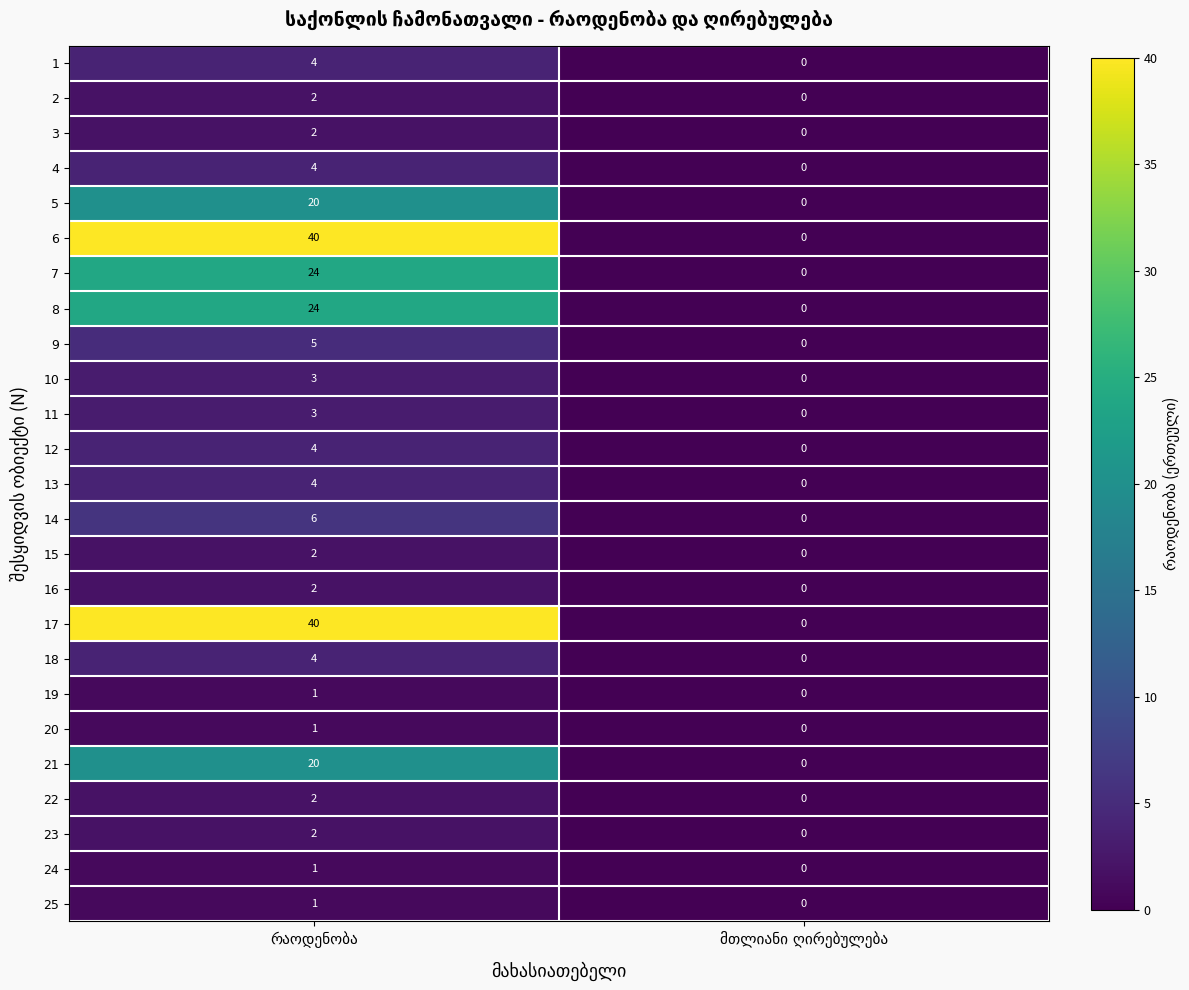

What is the highest value of the 1 series?

4